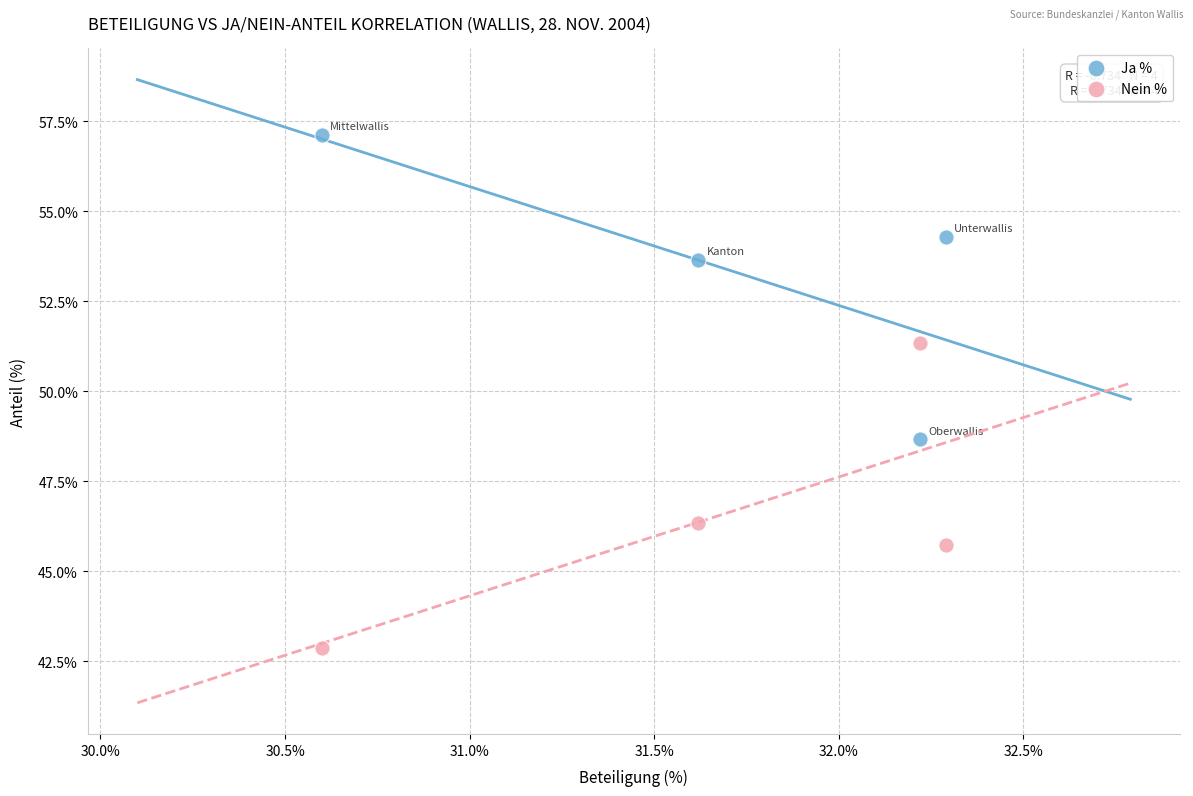

Across all data points, what is the range of Y values (max minus min)?

14.2